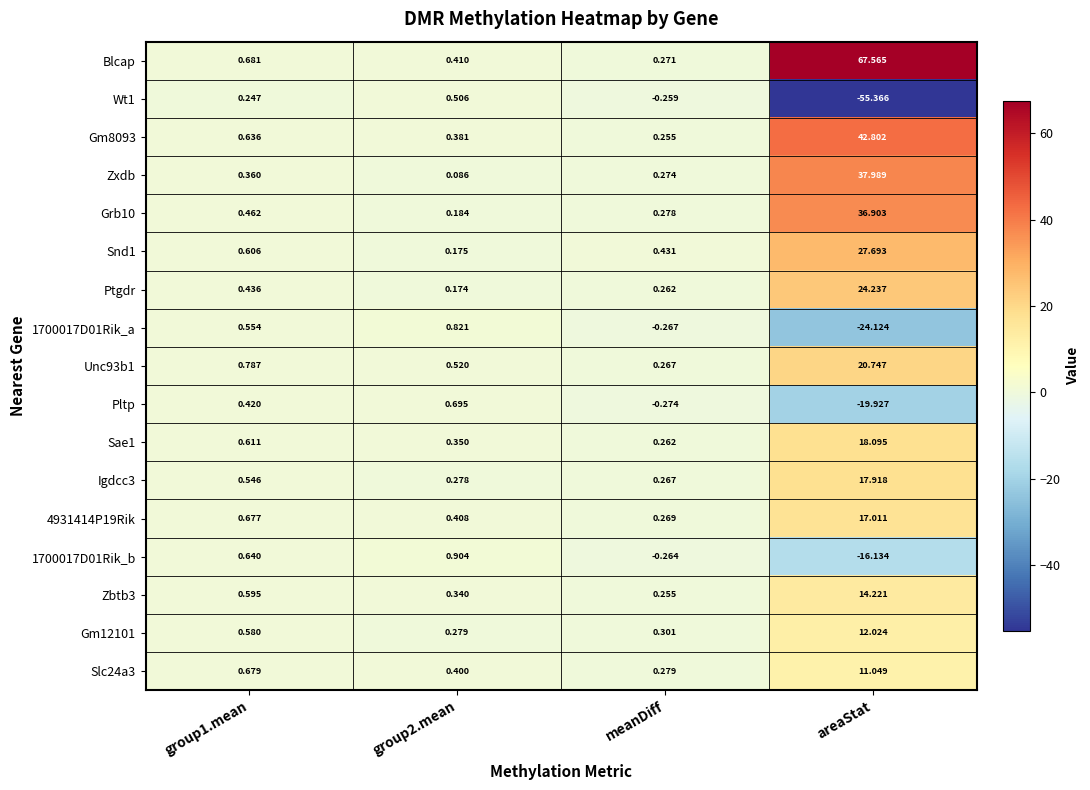

Which category has the lowest value across all series?

areaStat